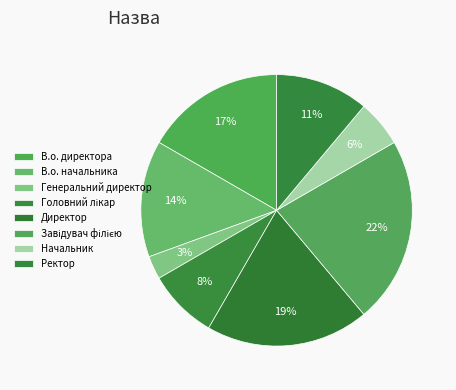

Which slice is the smallest?

Генеральний директор